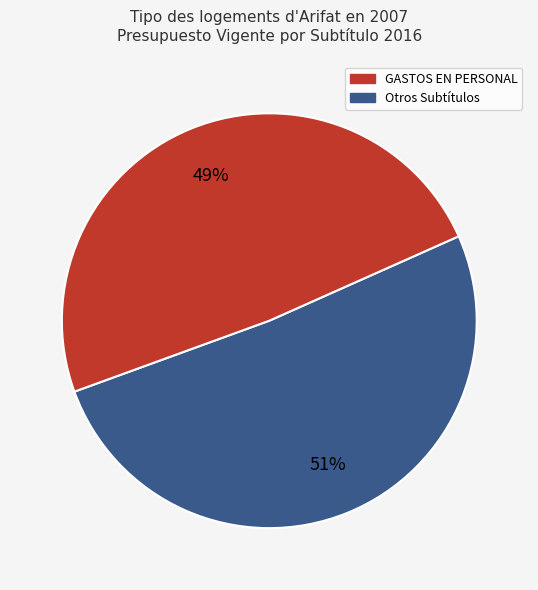

To the nearest percent, what is the average slice percentage?

50%